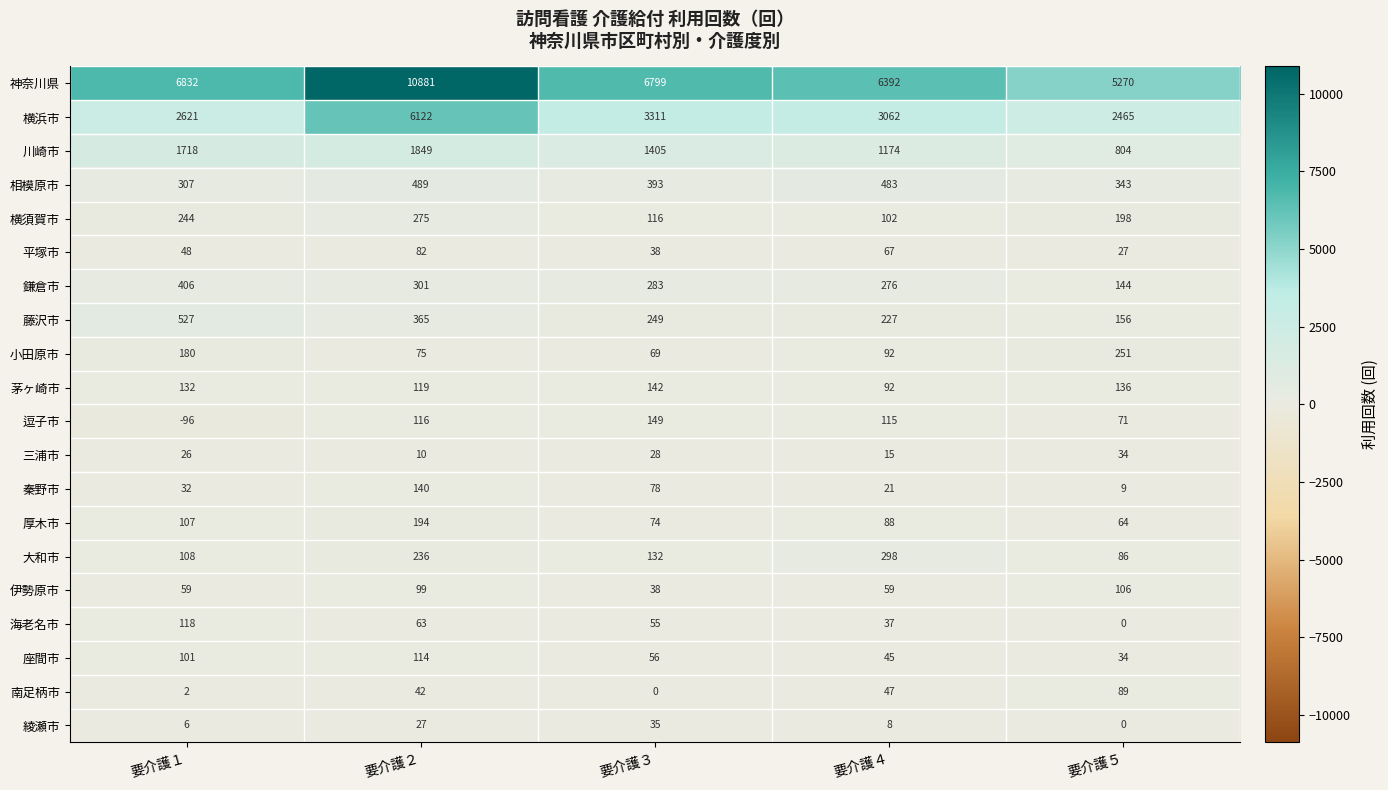

What is the smallest value displayed?

-96